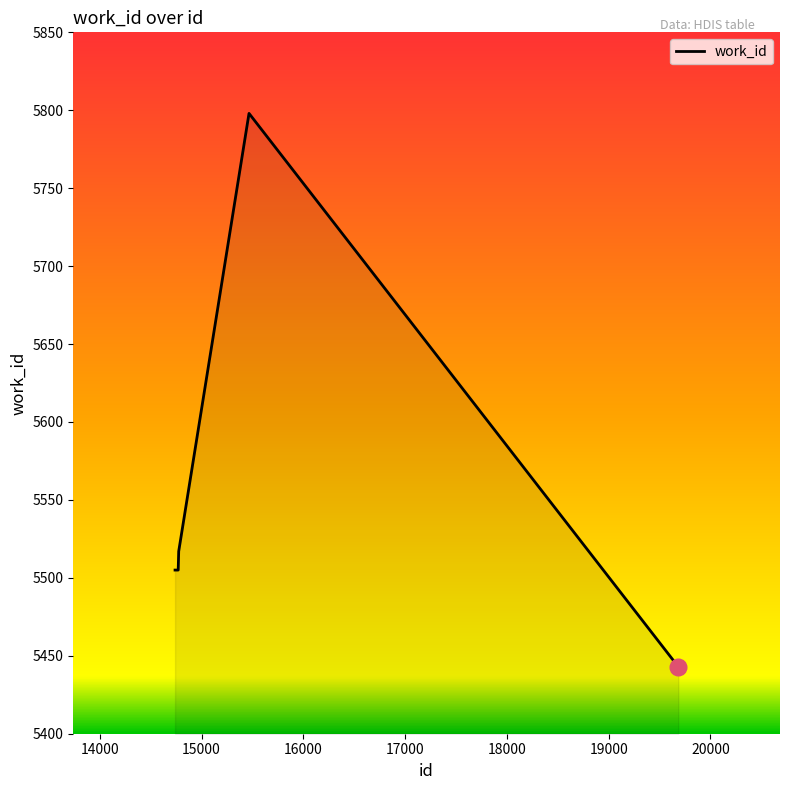

True or false: the data has more than 1 interior local peaks.

False